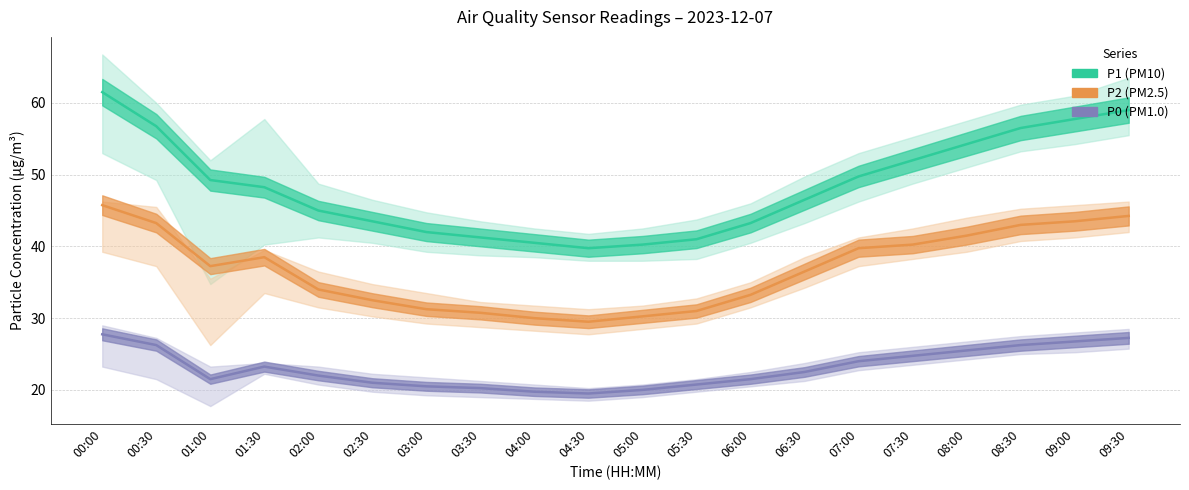

Which series has the widest spread of values?

P1